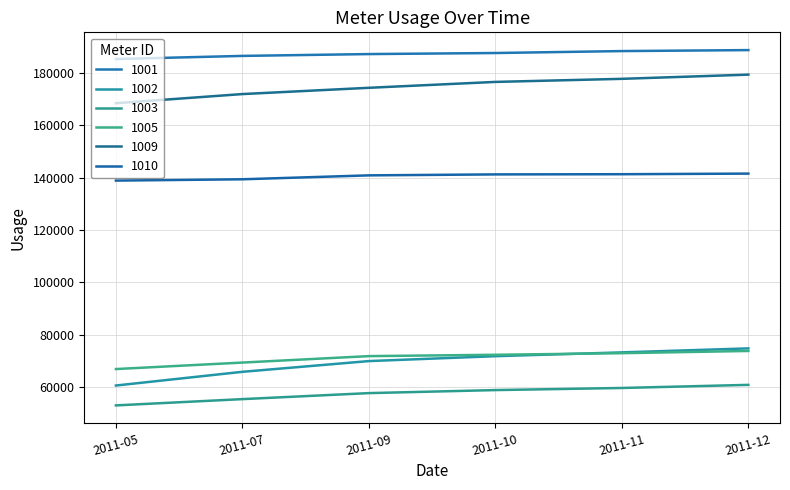

Count the number of data series in this chart.

6